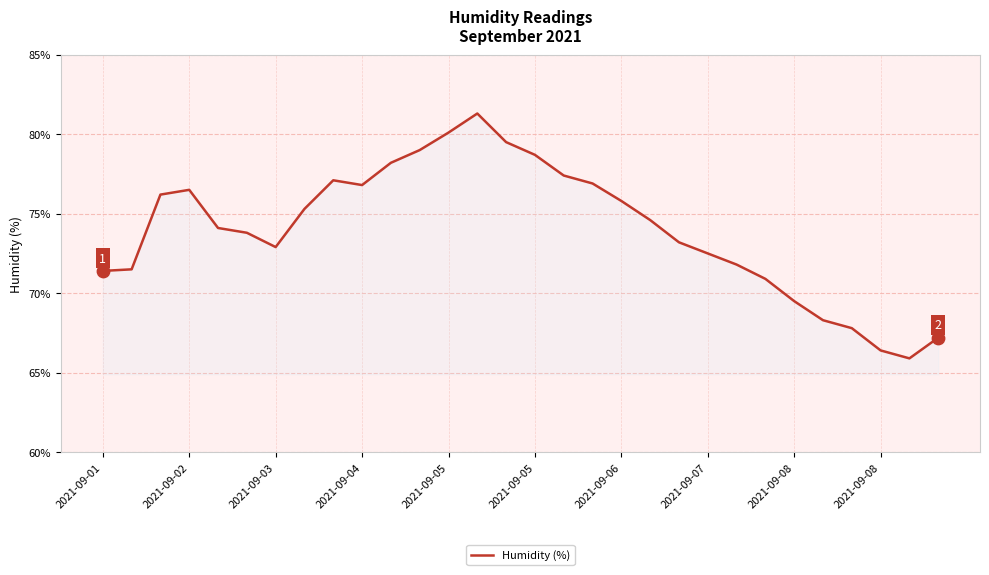

What is the greatest value displayed?

81.3